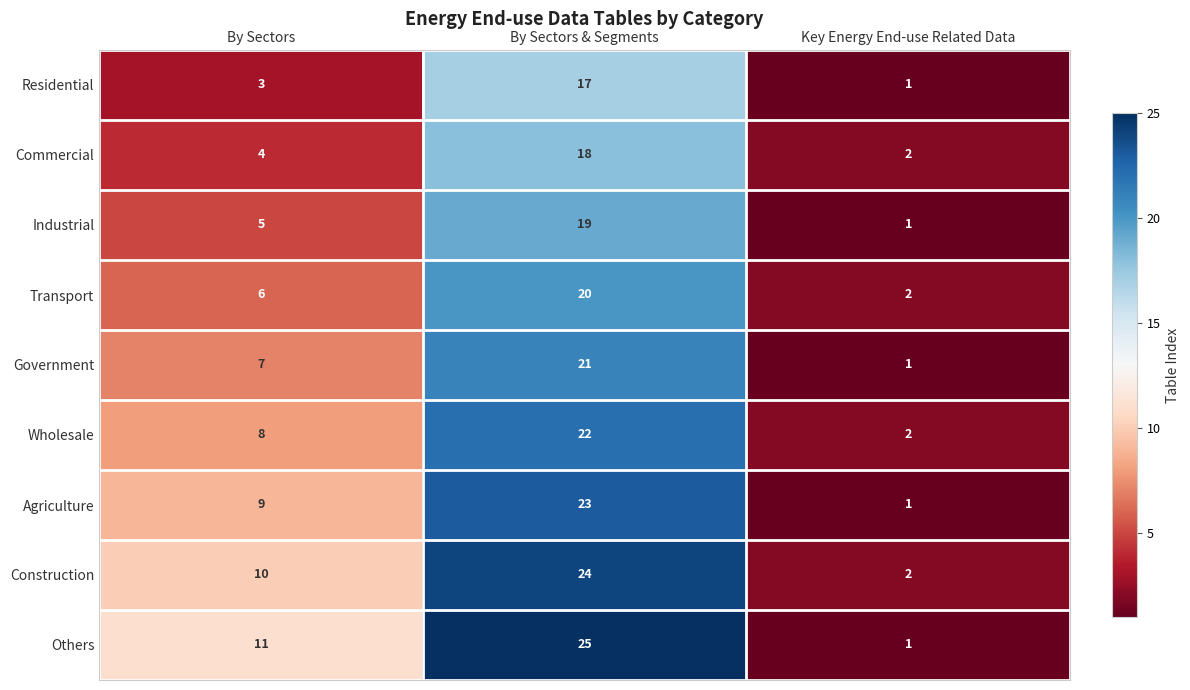

Reading left to right, extract all data points from this chart.

Residential: By Sectors=3	By Sectors & Segments=17	Key Energy End-use Related Data=1
Commercial: By Sectors=4	By Sectors & Segments=18	Key Energy End-use Related Data=2
Industrial: By Sectors=5	By Sectors & Segments=19	Key Energy End-use Related Data=1
Transport: By Sectors=6	By Sectors & Segments=20	Key Energy End-use Related Data=2
Government: By Sectors=7	By Sectors & Segments=21	Key Energy End-use Related Data=1
Wholesale: By Sectors=8	By Sectors & Segments=22	Key Energy End-use Related Data=2
Agriculture: By Sectors=9	By Sectors & Segments=23	Key Energy End-use Related Data=1
Construction: By Sectors=10	By Sectors & Segments=24	Key Energy End-use Related Data=2
Others: By Sectors=11	By Sectors & Segments=25	Key Energy End-use Related Data=1